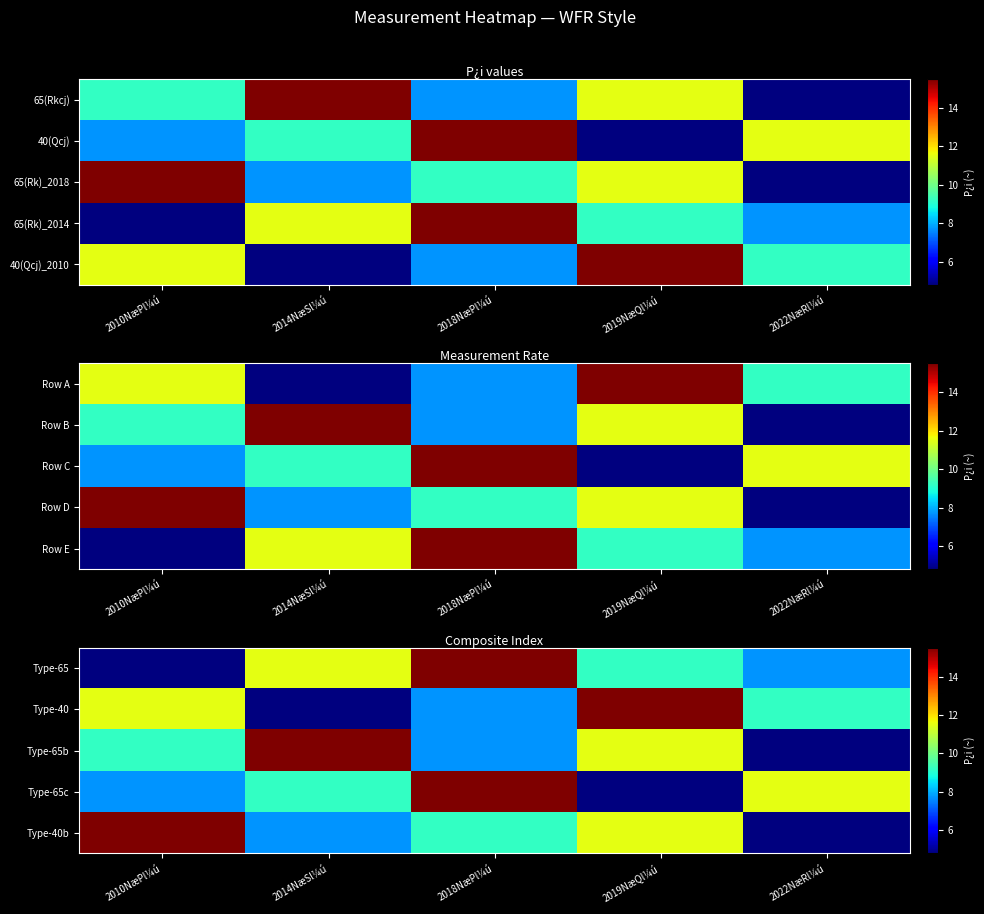

Is it true that Type-65b equals 11.5 at 2019NæQl¼ú?

True